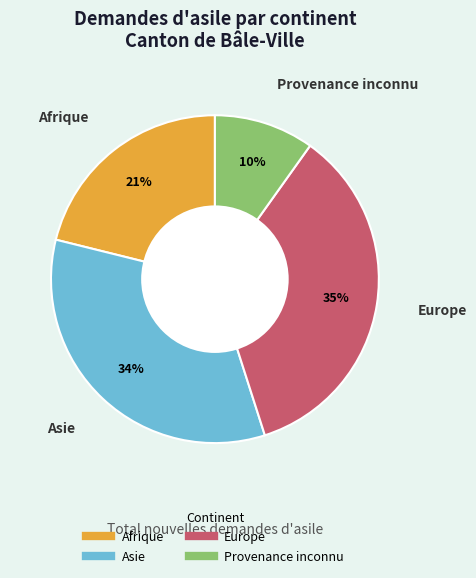

To the nearest percent, what is the difference between the largest and smallest slice percentages?

25%